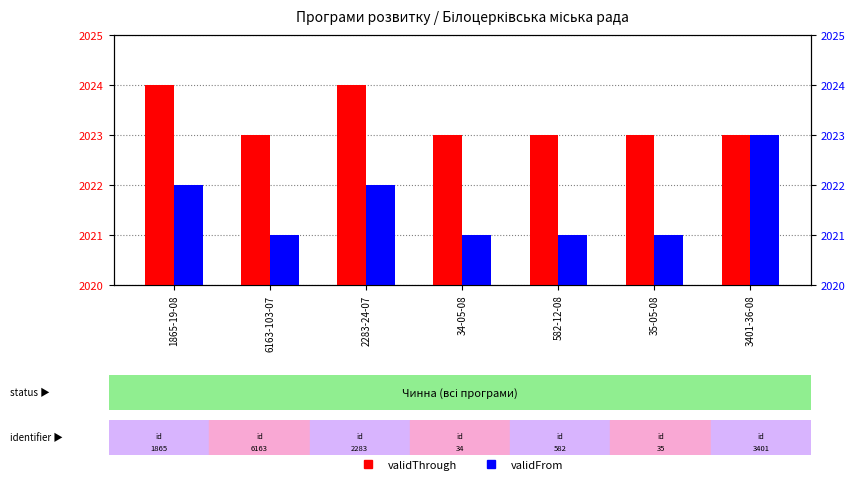

Which series has the largest total across all categories?

validThrough